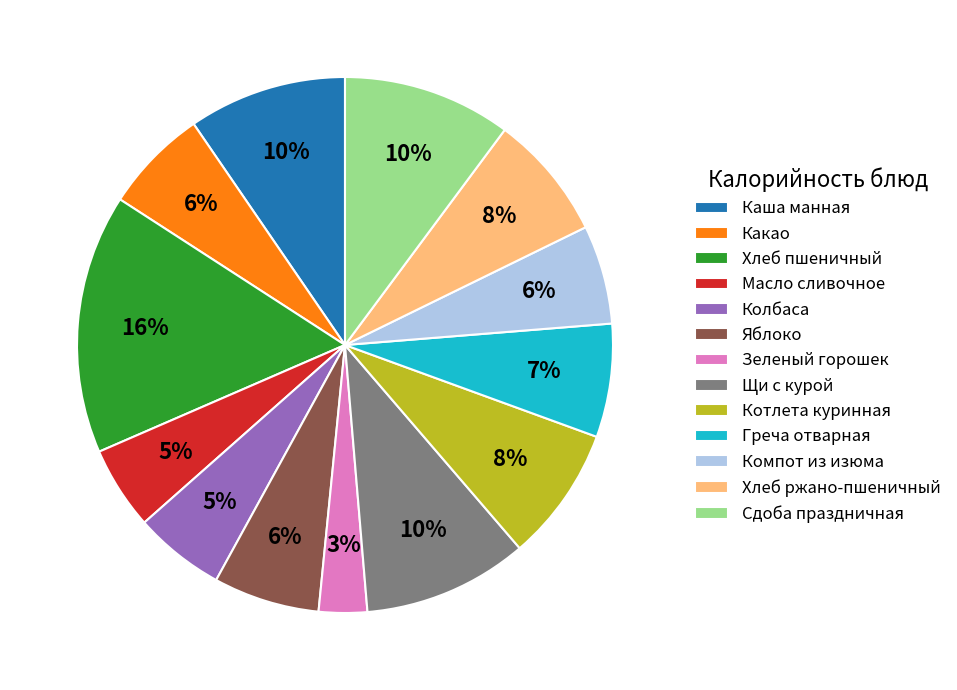

Is there a majority slice in this chart?

No